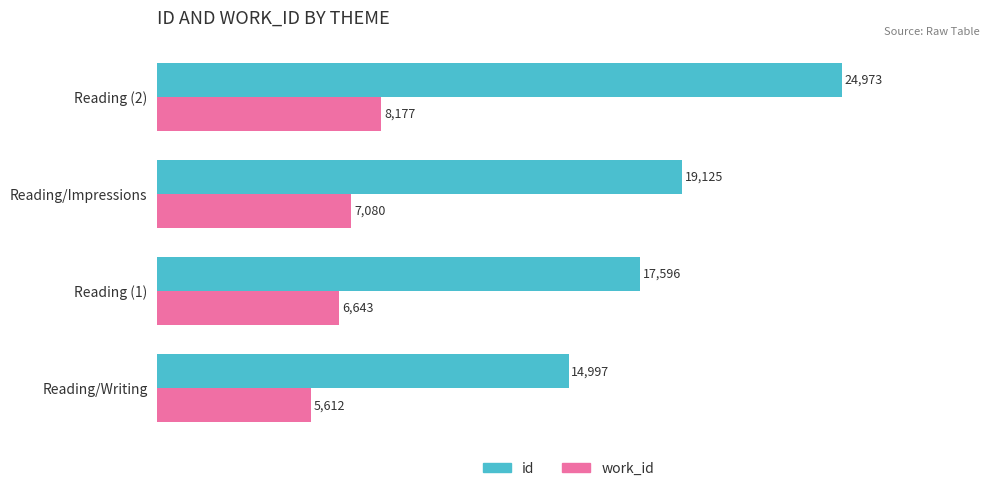

True or false: work_id has a value of 5612 at Reading/Writing.

True